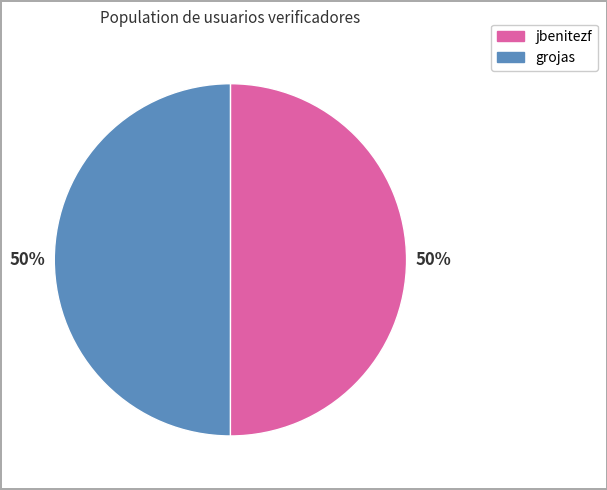

To the nearest percent, what percentage of the pie is jbenitezf?

50%